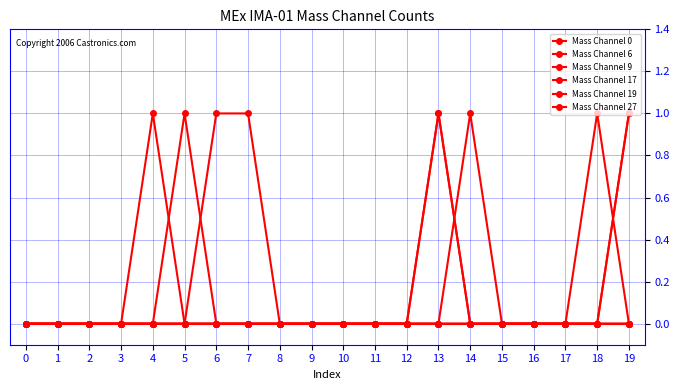

In Mass Channel 9, how many points are higher than both neighbors (excluding endpoints)?

1